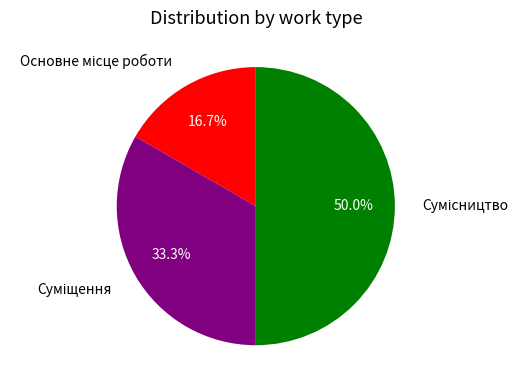

How many slices are in this pie chart?

3